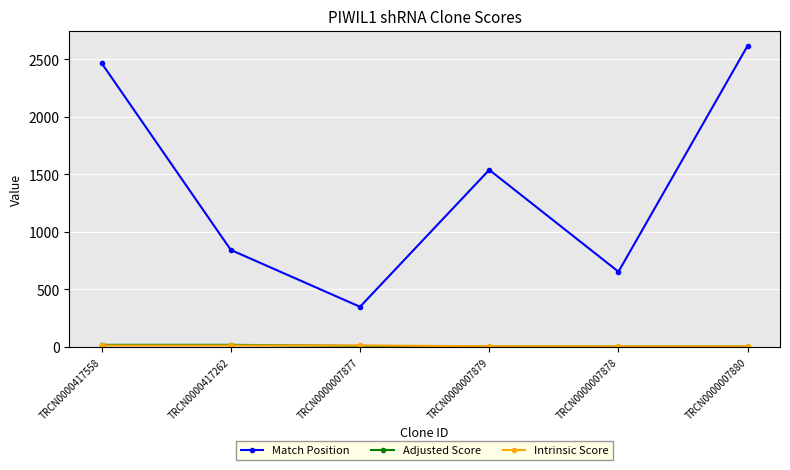

At which label does Match Position reach its peak?

TRCN0000007880